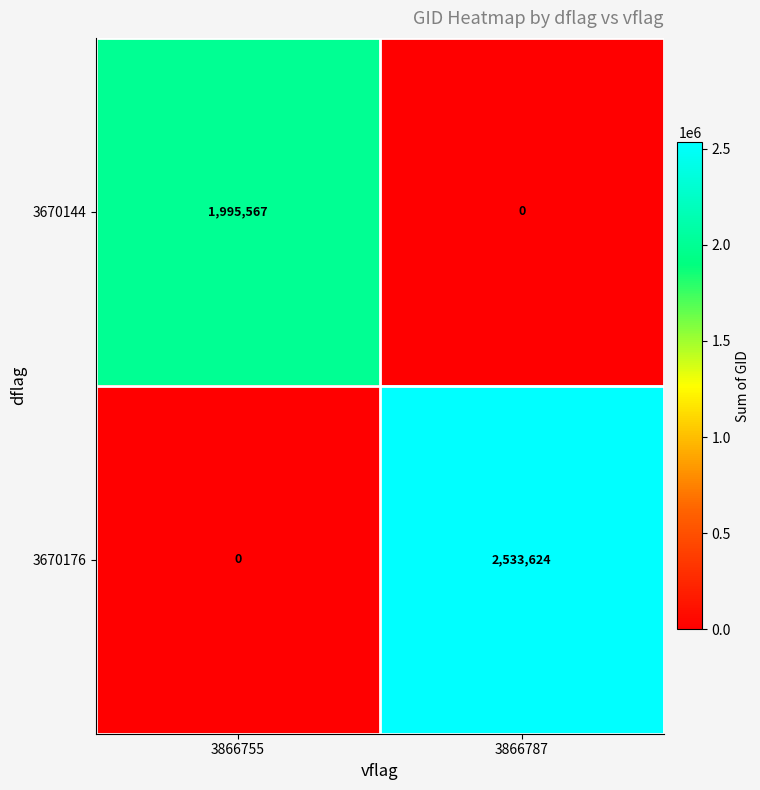

What is the highest value of the 3670176 series?

2533624